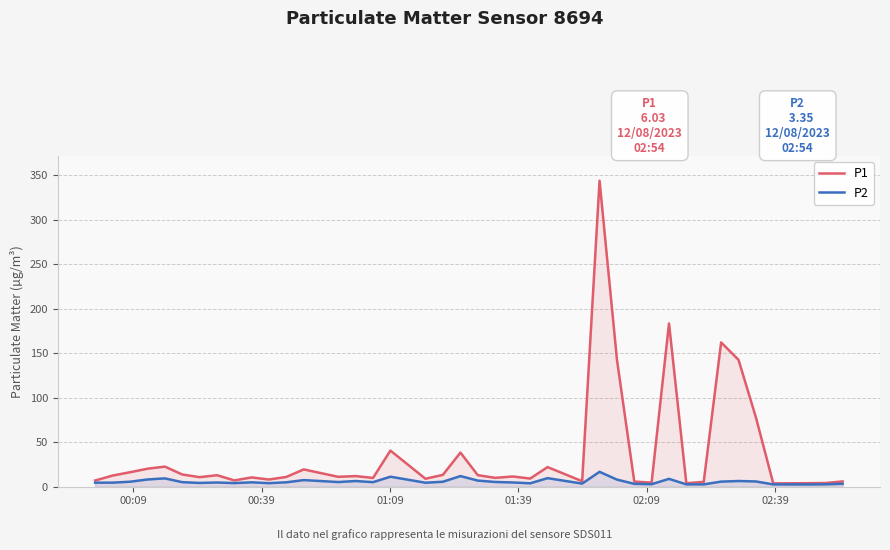

List the series in order of their peak value, highest first.

P1, P2